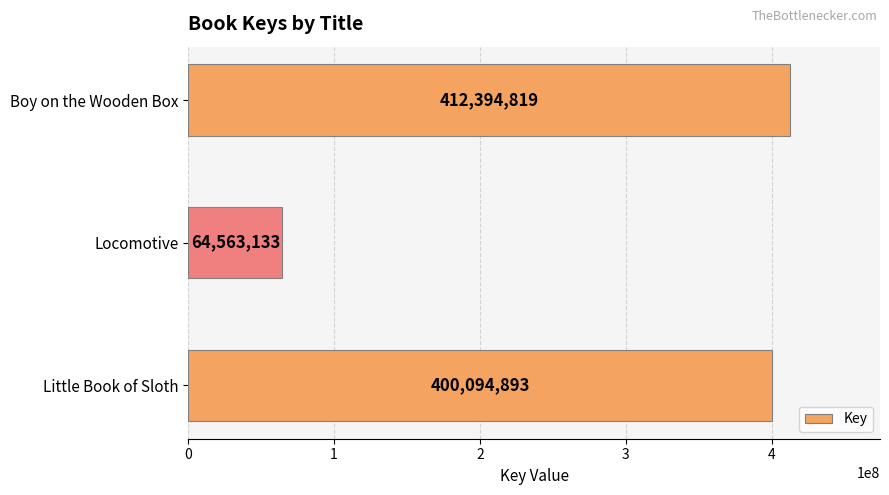

The chart shows a value of 106021407 at Locomotive. True or false?

False